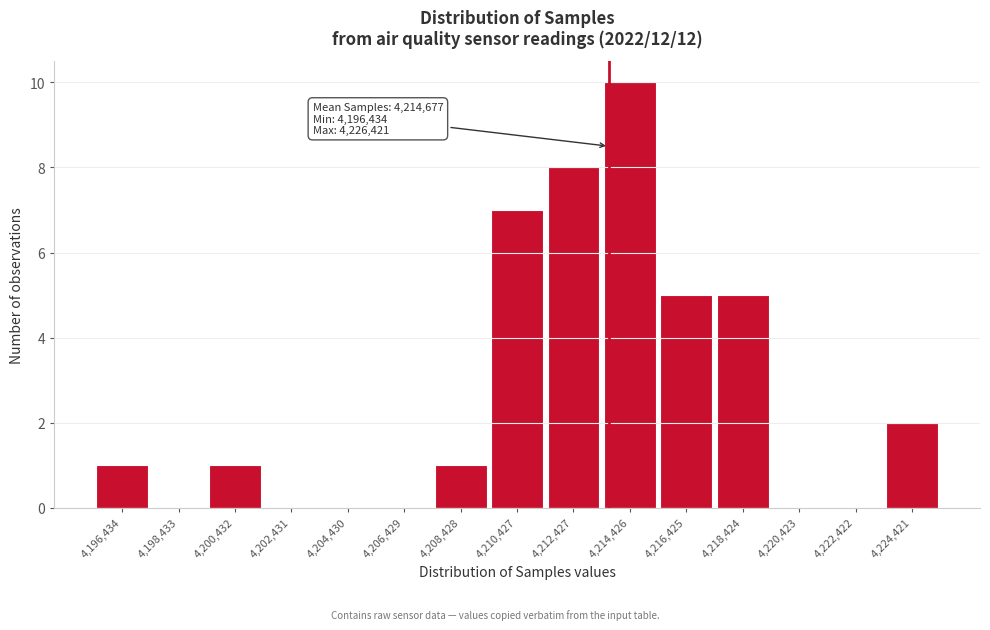

Reading left to right, transcribe all the data shown in this chart.

4,196,434=1	4,198,433=0	4,200,432=1	4,202,431=0	4,204,430=0	4,206,429=0	4,208,428=1	4,210,427=7	4,212,427=8	4,214,426=10	4,216,425=5	4,218,424=5	4,220,423=0	4,222,422=0	4,224,421=2